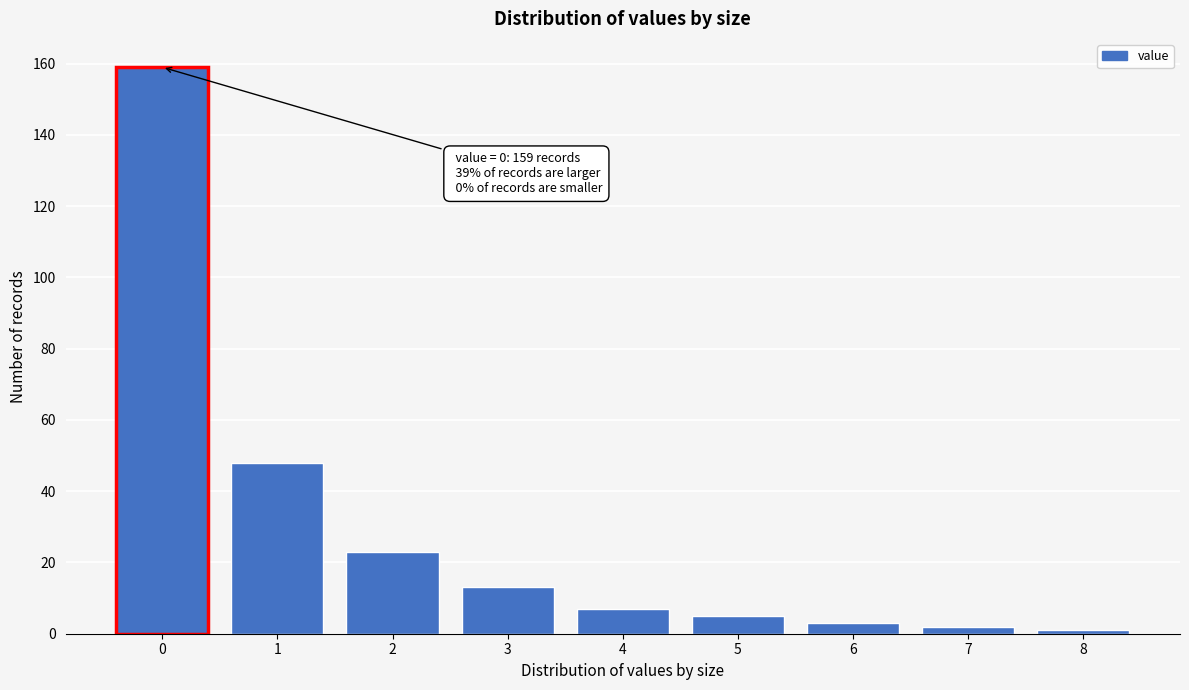

Reading left to right, what are all the values shown in this chart?

0=159	1=48	2=23	3=13	4=7	5=5	6=3	7=2	8=1